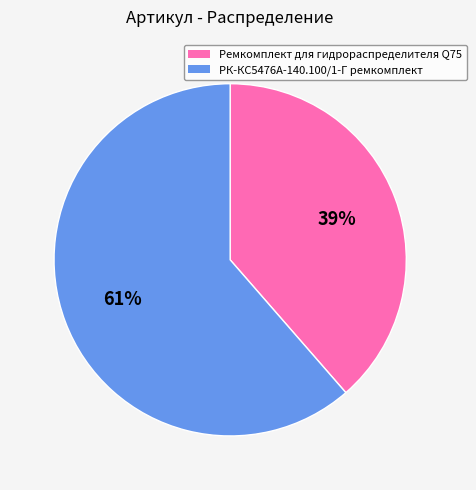

To the nearest percent, what is the average slice percentage?

50%